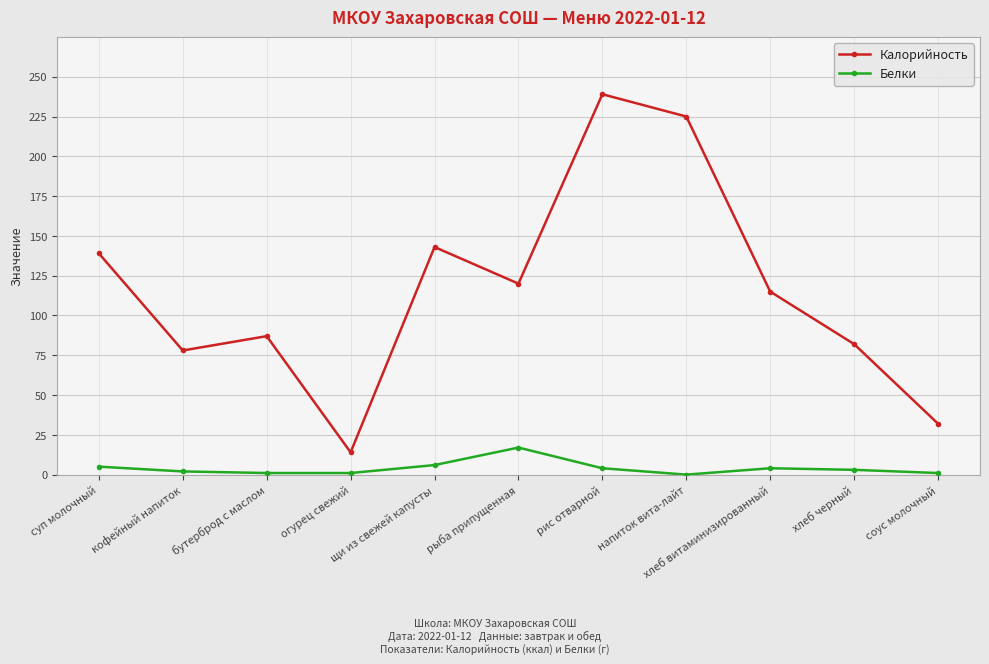

How many lines are shown in the chart?

2